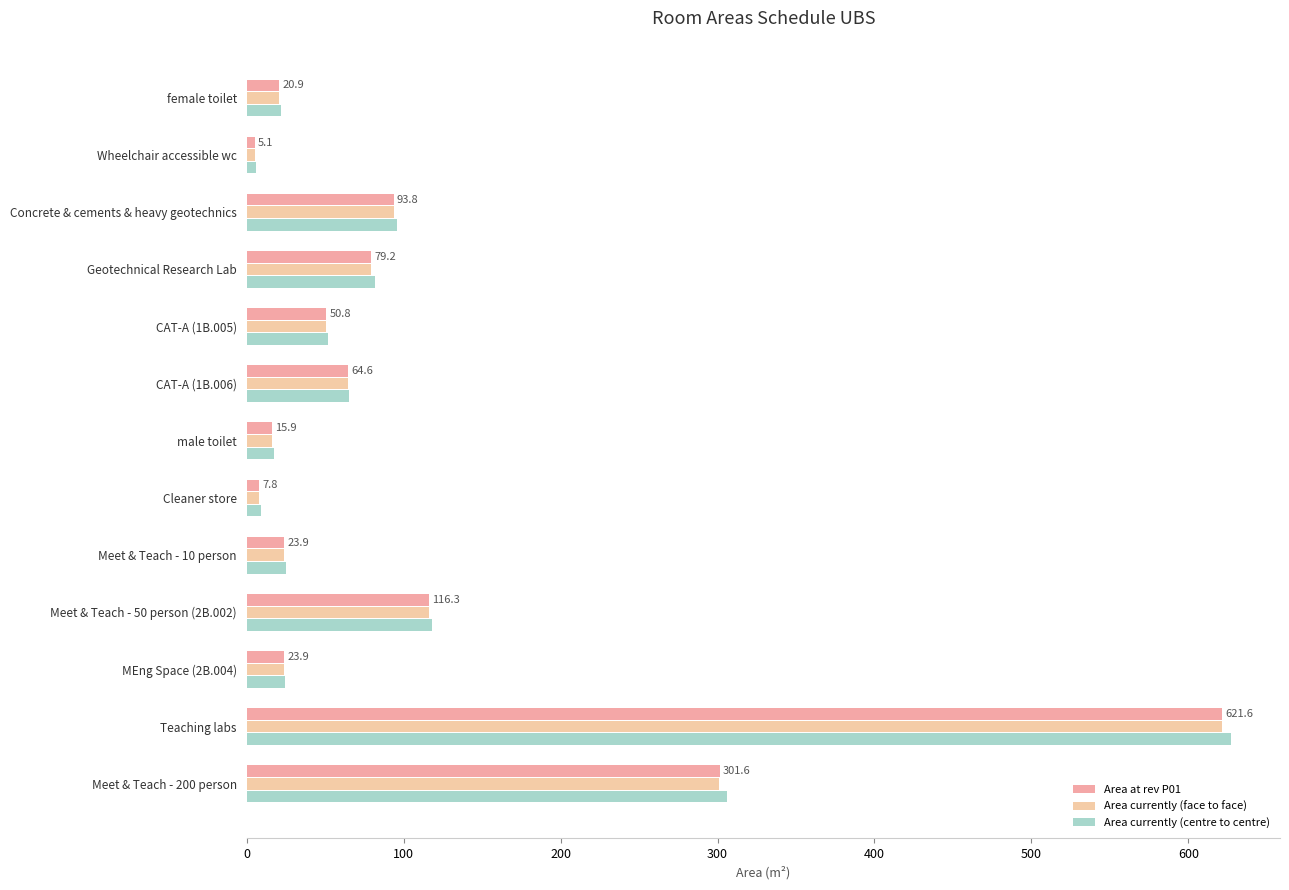

Is the value of Area currently (centre to centre) at CAT-A (1B.005) greater than the value of Area currently (face to face) at female toilet?

Yes